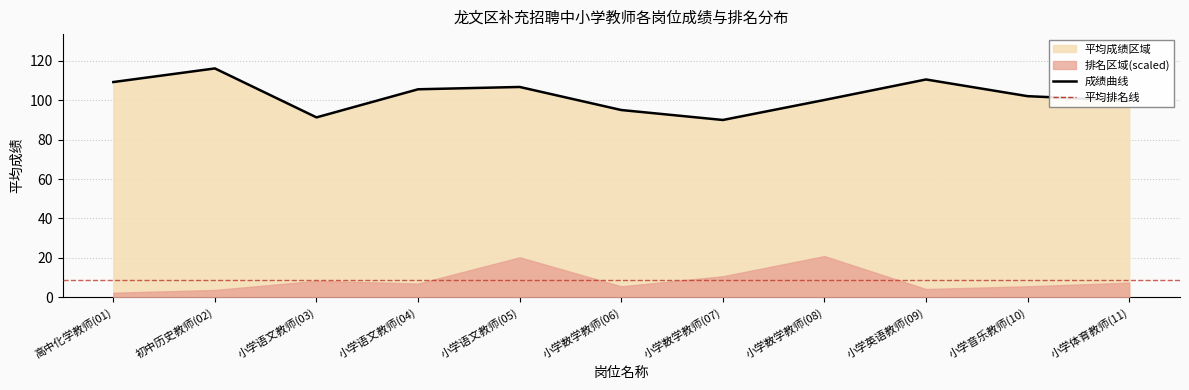

What is the difference between the values at 小学数学教师(08) and 小学英语教师(09)?

10.4